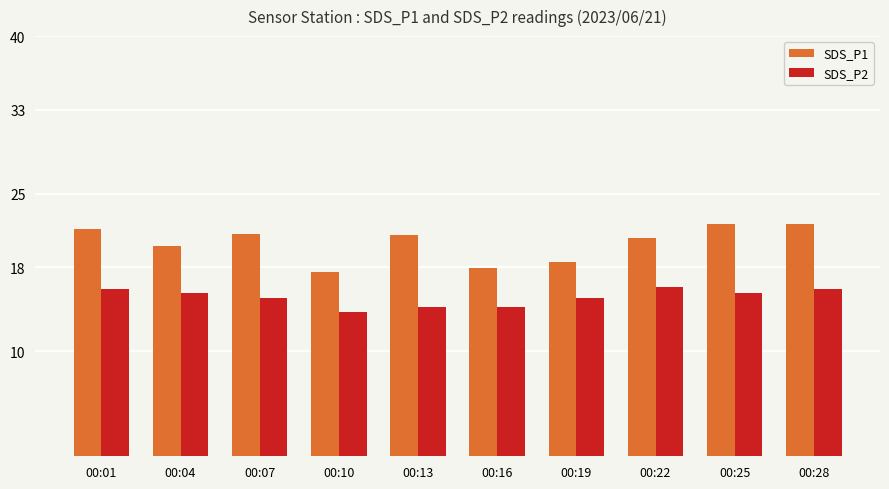

What is the difference between the maximum and second lowest values in the SDS_P2 series?

1.9